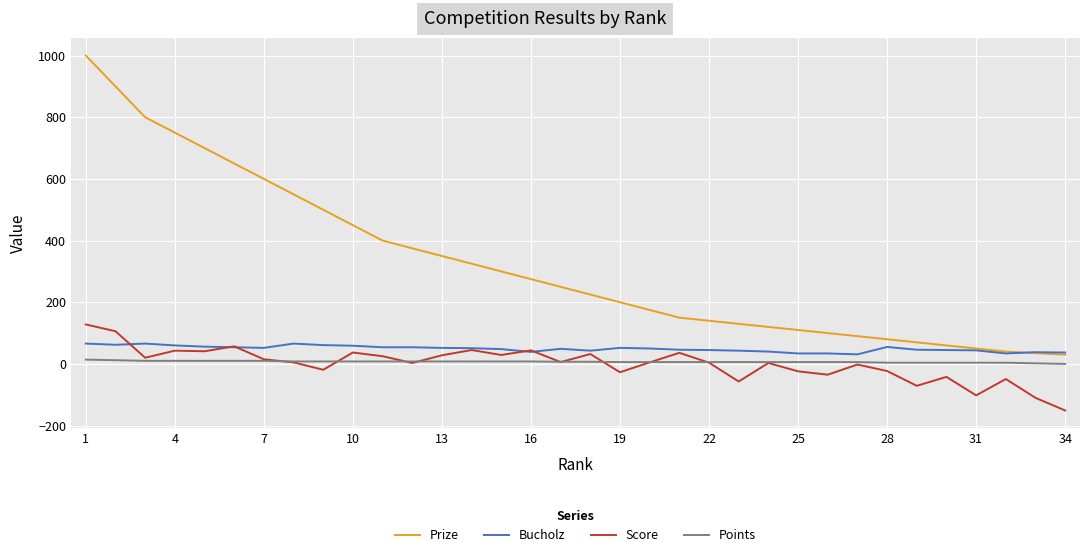

True or false: Prize and Score cross at least once.

False